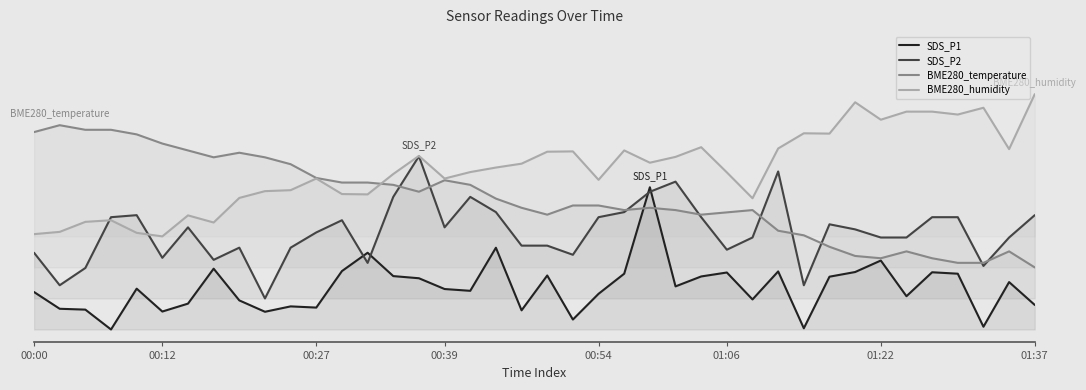

What is the spread (max minus min) of values at 34?

0.7